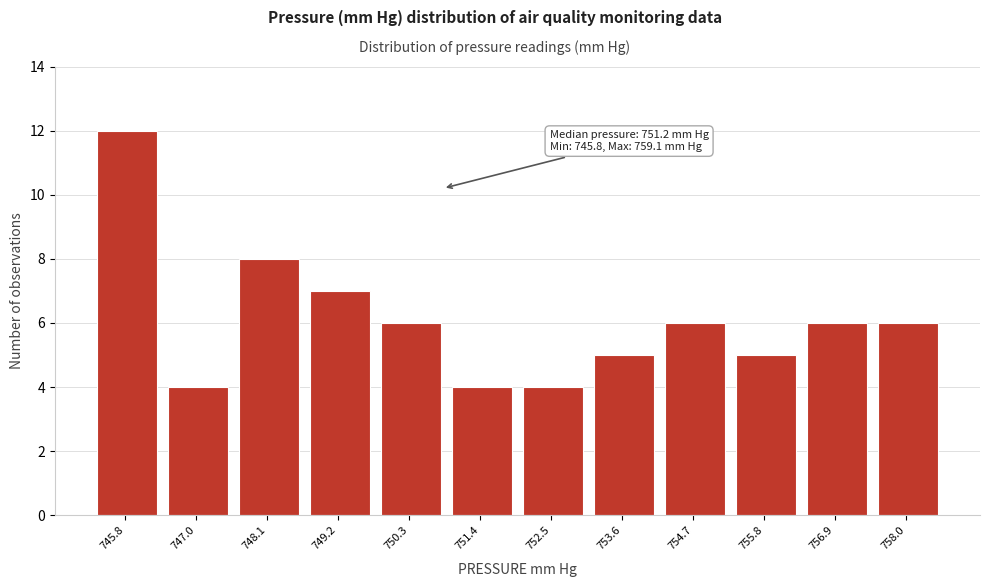

Reading left to right, what are all the values shown in this chart?

12	4	8	7	6	4	4	5	6	5	6	6